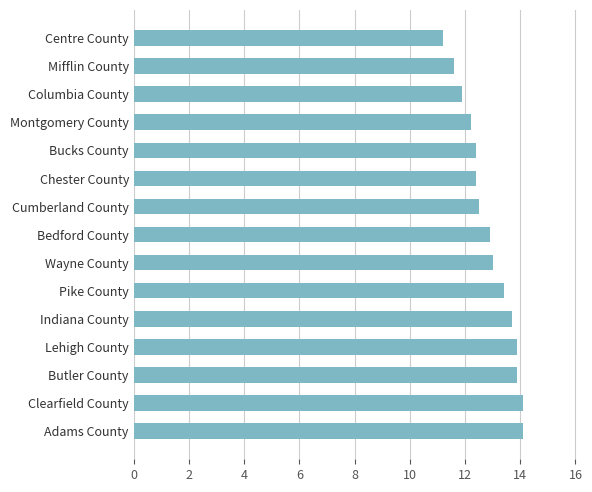

What value does the data have at Mifflin County?

11.6